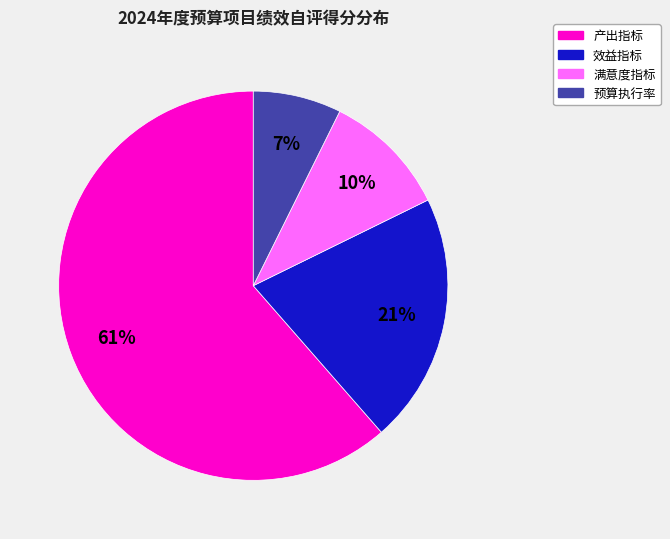

To the nearest percent, what is the average slice percentage?

25%